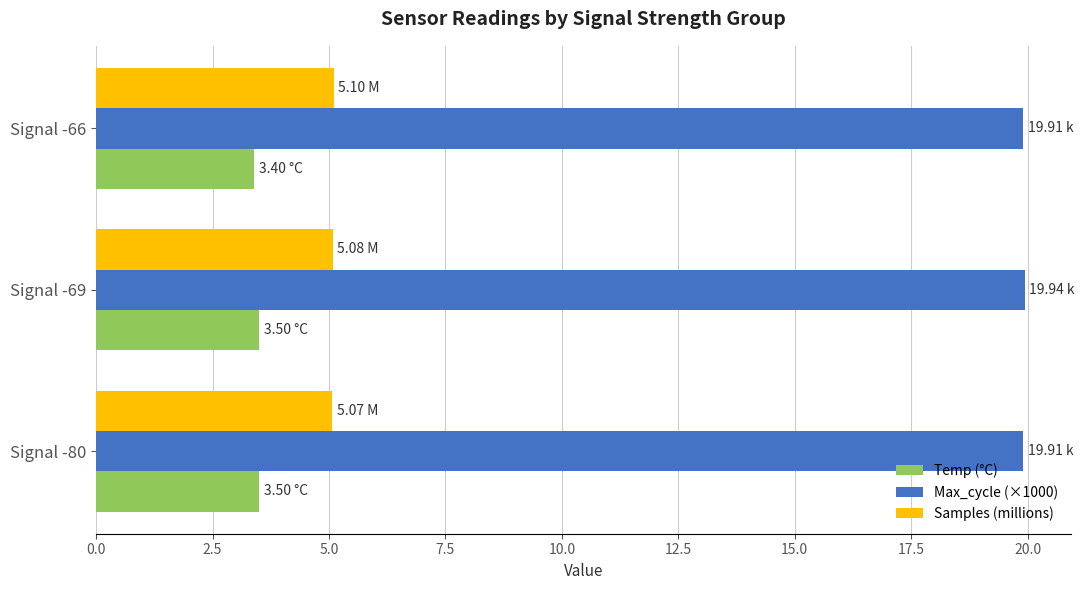

At how many categories does at least one series exceed 10?

3